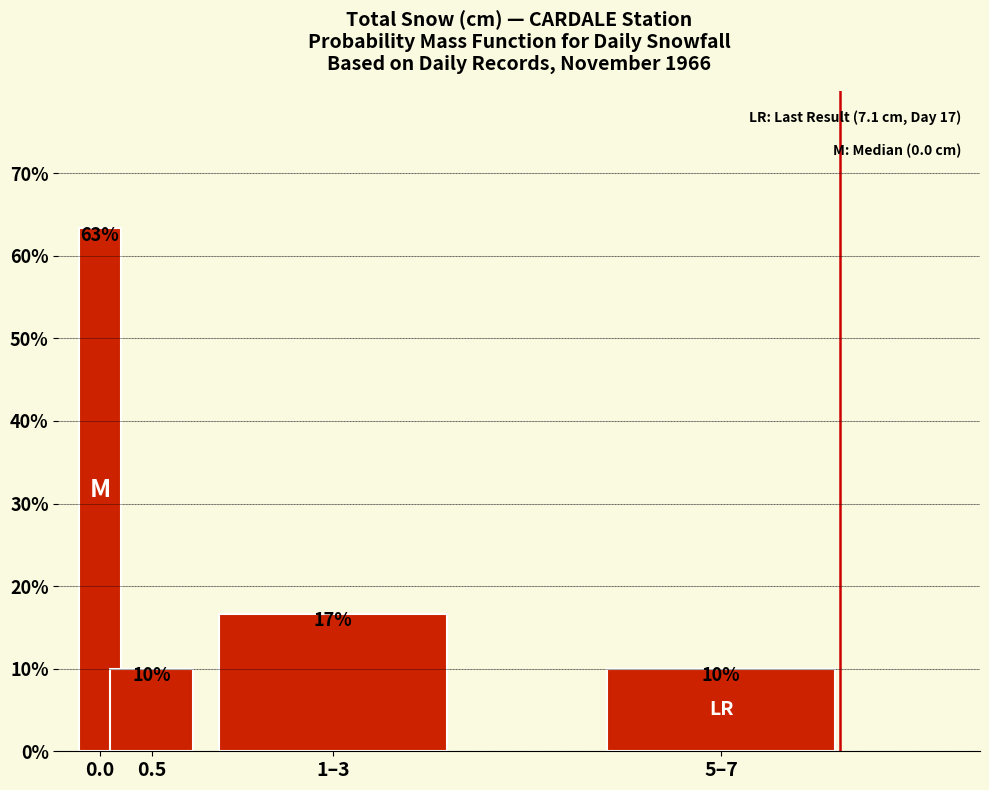

What is the value of the 3rd bar from the left?

16.7